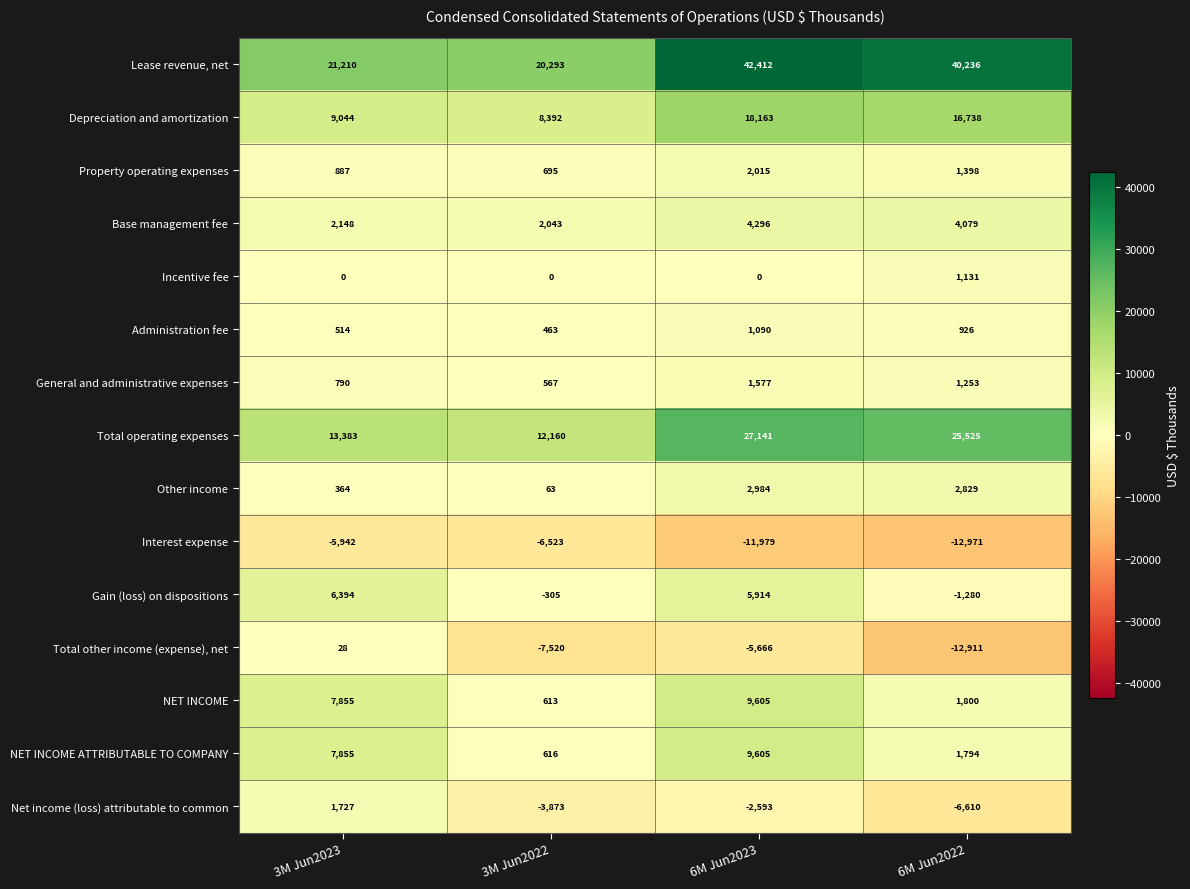

What is the difference between the highest and lowest values at 3M Jun2022?

27813